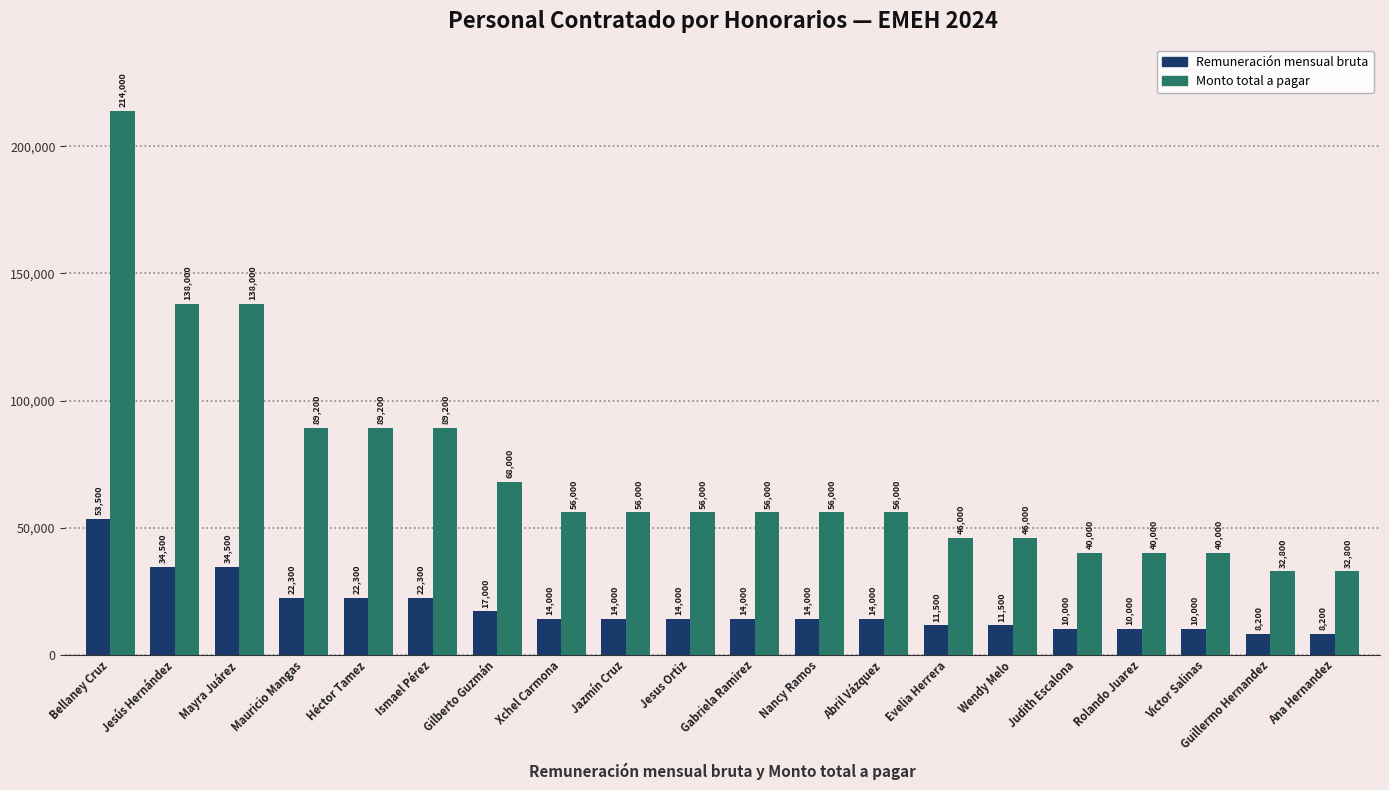

Which category has the highest value across all series?

Bellaney Cruz